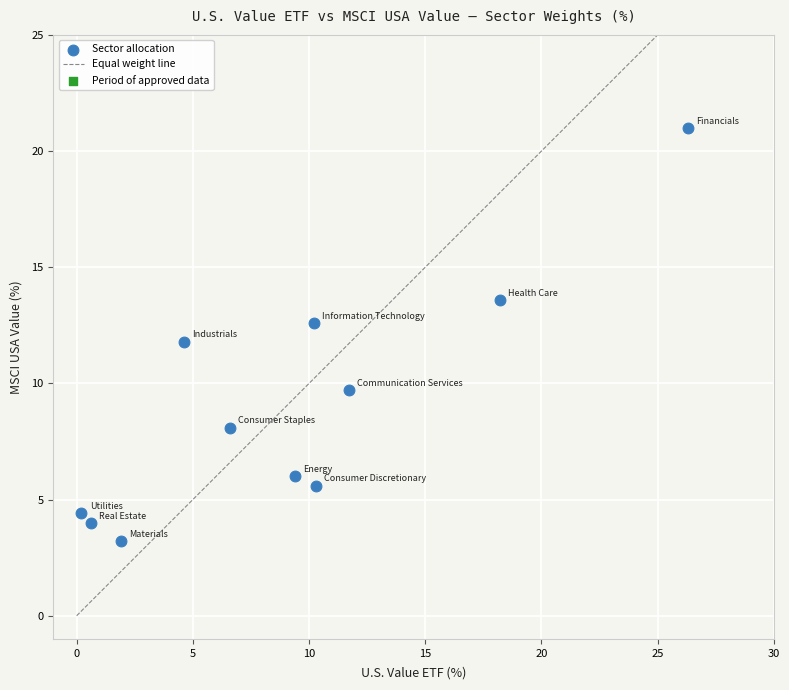

What is the average Y value?

9.1